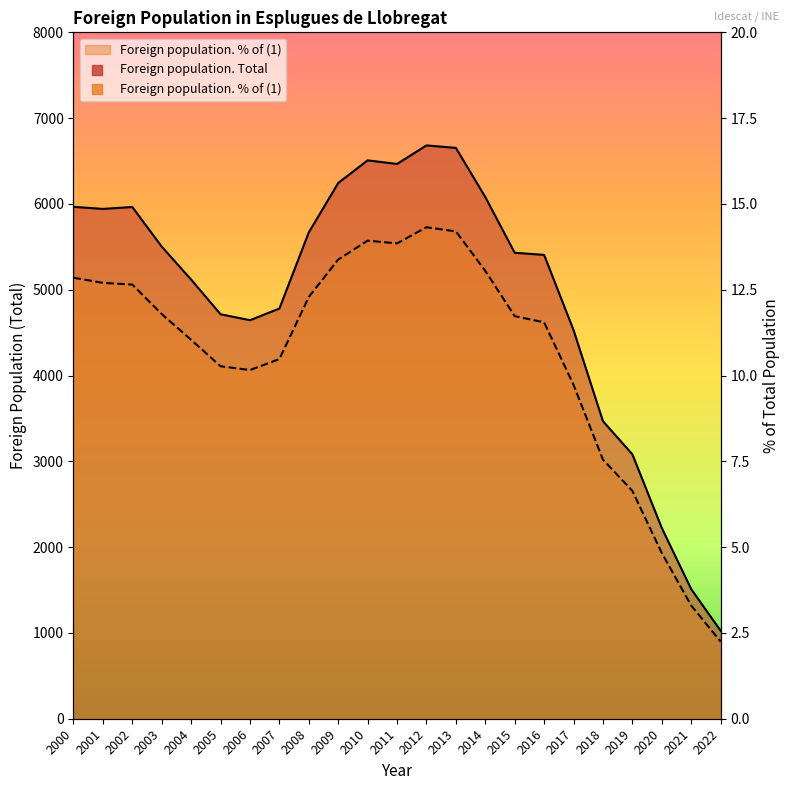

At how many categories does at least one series exceed 6139?

5